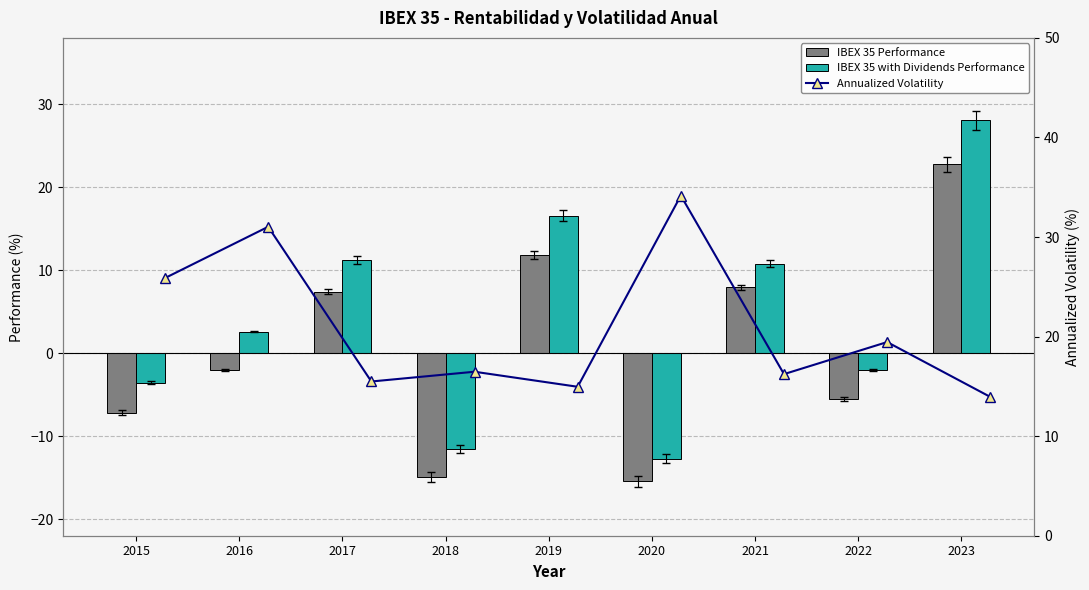

Is it true that Annualized Volatility equals 23.2 at 2021?

False